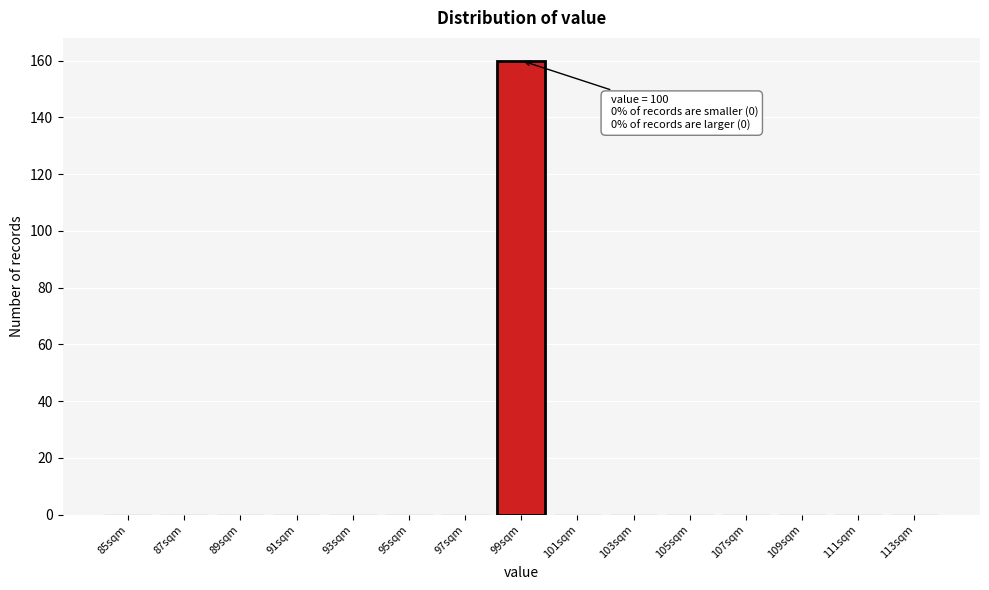

Reading left to right, list all the values displayed in this chart.

85sqm=0	87sqm=0	89sqm=0	91sqm=0	93sqm=0	95sqm=0	97sqm=0	99sqm=160	101sqm=0	103sqm=0	105sqm=0	107sqm=0	109sqm=0	111sqm=0	113sqm=0